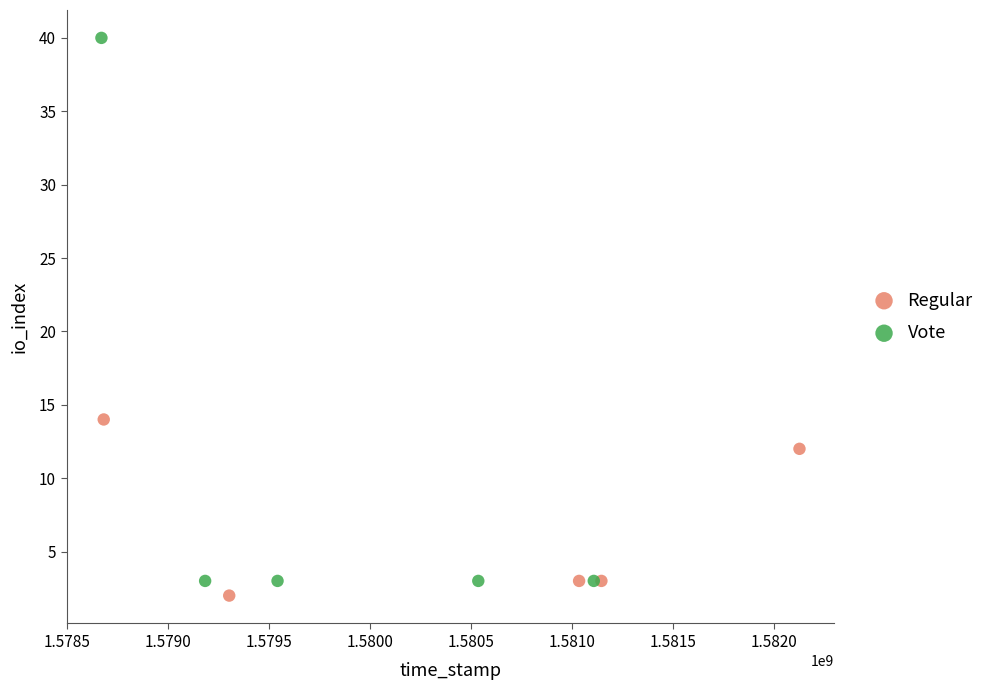

Which series has the widest spread of Y values?

Vote